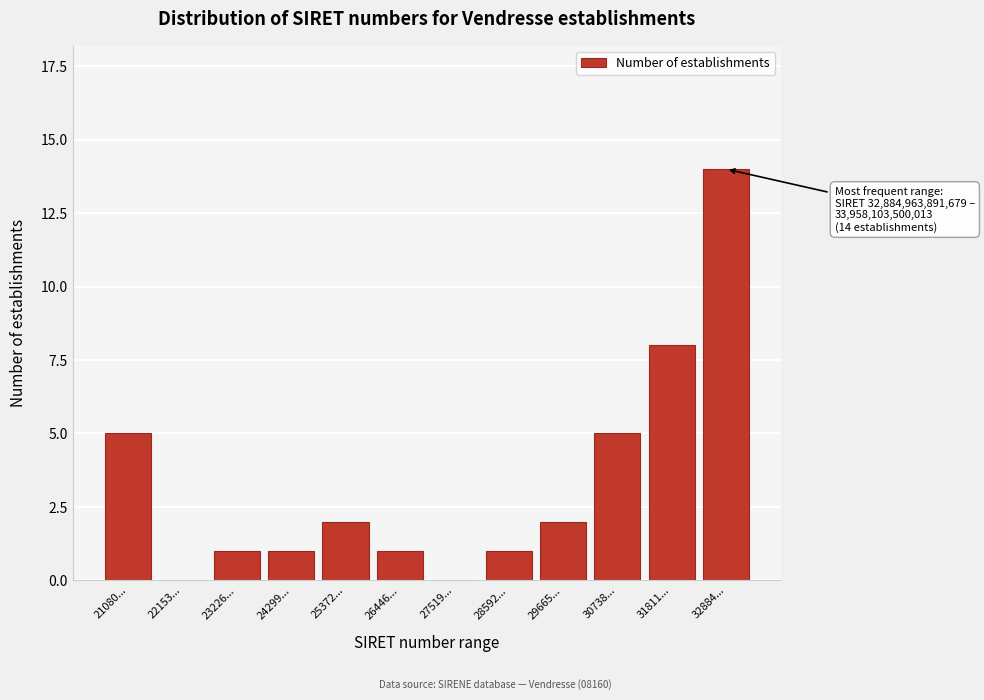

Reading left to right, list all the values displayed in this chart.

21080...=5	22153...=0	23226...=1	24299...=1	25372...=2	26446...=1	27519...=0	28592...=1	29665...=2	30738...=5	31811...=8	32884...=14